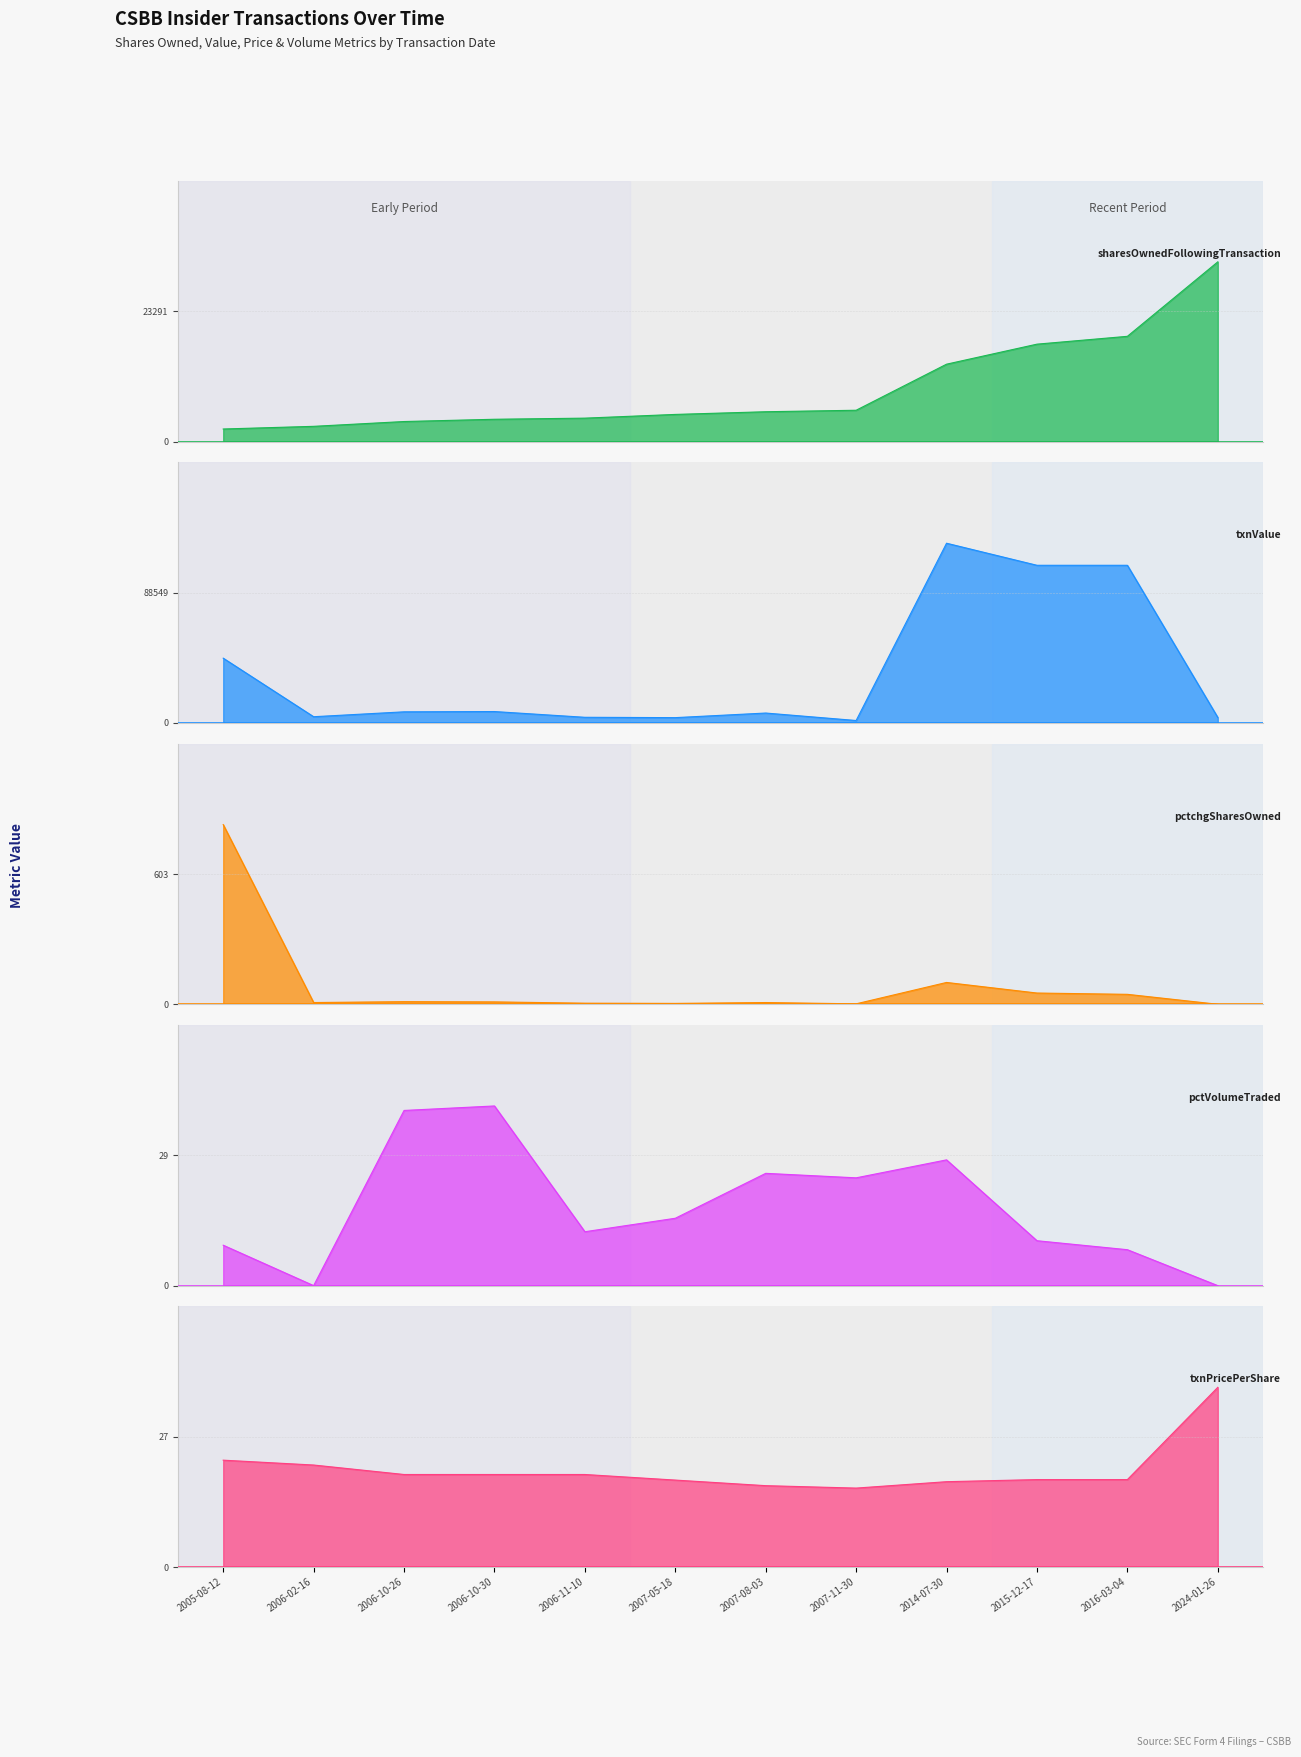

The value of sharesOwnedFollowingTransaction at 2014-07-30 is 13830.0. True or false?

True